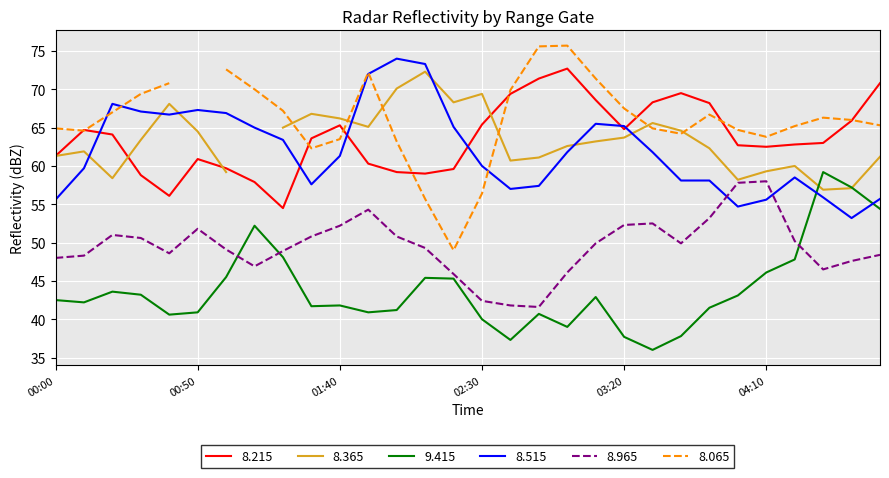

At which category does 8.965 reach its first local peak?

2018/08/30 00:20